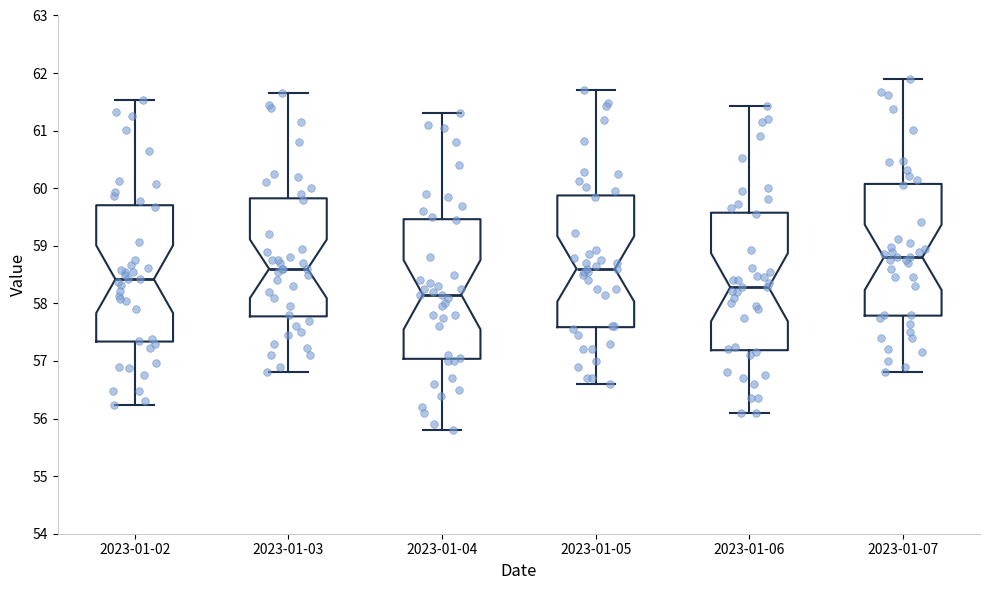

Reading left to right, read every box against the y-axis: the position of its median line, the range the box covers, and the ends of its whiskers. The values are not printed on the chart, so give them approximately, as read against the axis.

2023-01-02: median 58.4, box 57.3 to 59.7, whiskers 56.2 to 61.5
2023-01-03: median 58.6, box 57.8 to 59.8, whiskers 56.8 to 61.7
2023-01-04: median 58.2, box 57.0 to 59.5, whiskers 55.8 to 61.3
2023-01-05: median 58.6, box 57.6 to 59.9, whiskers 56.6 to 61.7
2023-01-06: median 58.3, box 57.2 to 59.6, whiskers 56.1 to 61.4
2023-01-07: median 58.8, box 57.8 to 60.1, whiskers 56.8 to 61.9